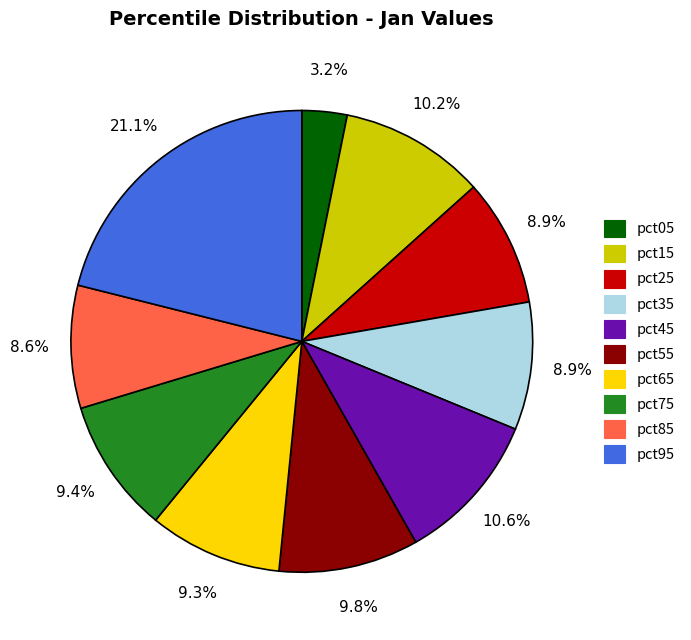

To the nearest percent, what is the combined percentage of pct85 and pct55?

18%